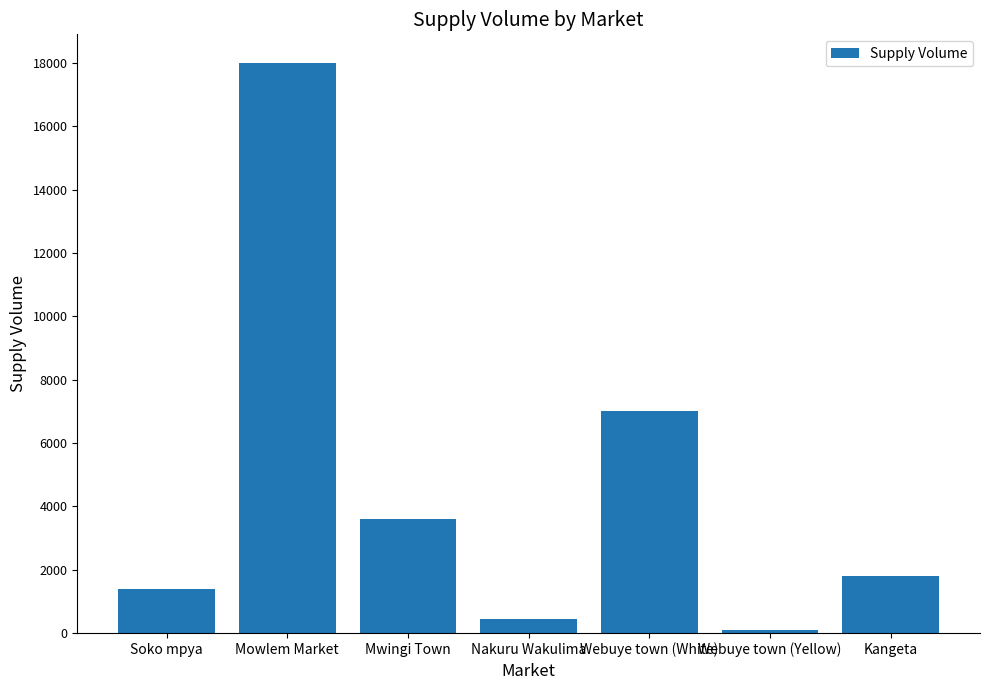

Approximately how many times larger is the value at Kangeta compared to Webuye town (Yellow)?

18.0